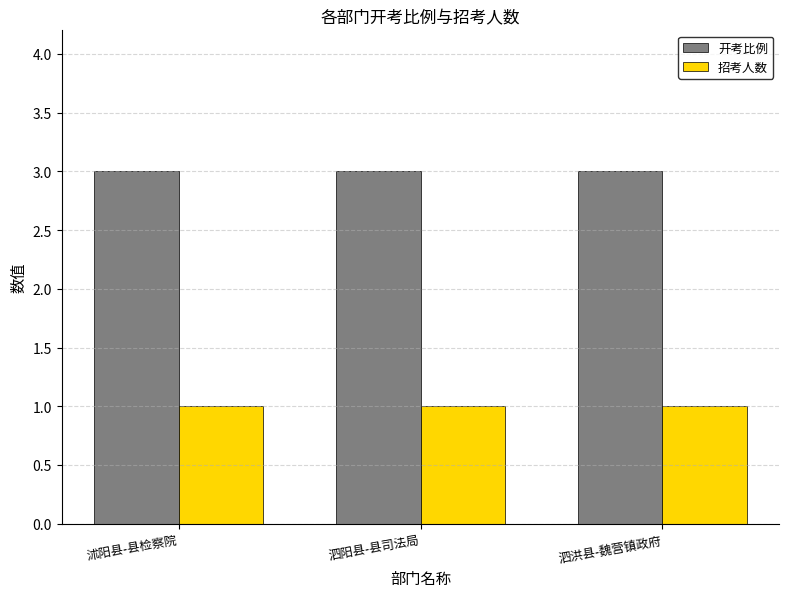

At how many categories does at least one series exceed 2?

3